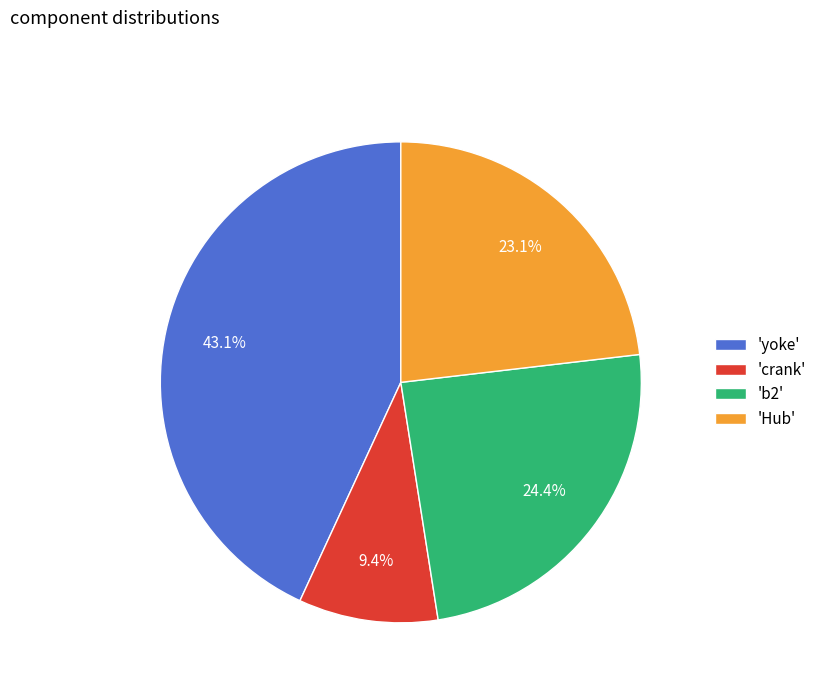

Approximately how many times larger is the value at 'b2' compared to 'Hub'?

1.1